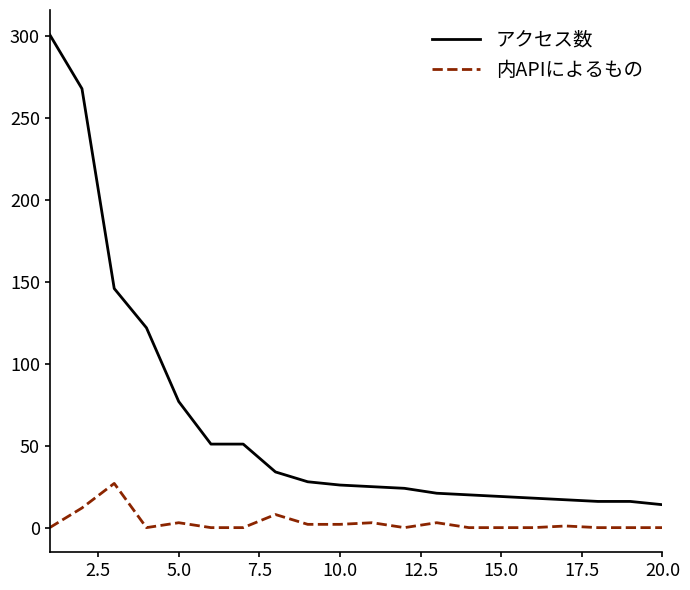

Which series has the largest range (max minus min)?

アクセス数